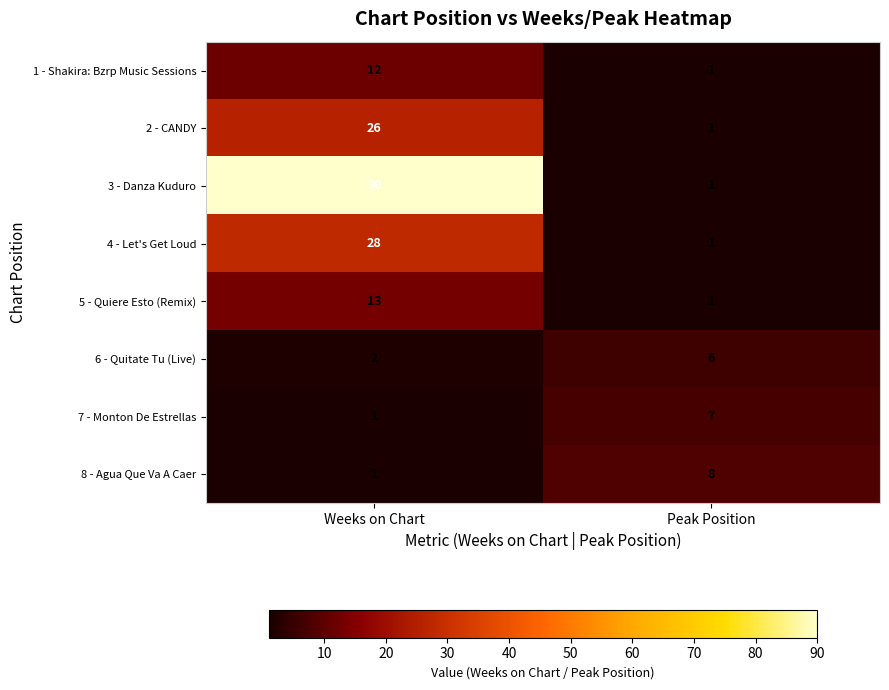

Reading left to right, what are all the values shown in this chart?

1 - Shakira: Bzrp Music Sessions: 12	1
2 - CANDY: 26	1
3 - Danza Kuduro: 90	1
4 - Let's Get Loud: 28	1
5 - Quiere Esto (Remix): 13	1
6 - Quitate Tu (Live): 2	6
7 - Monton De Estrellas: 1	7
8 - Agua Que Va A Caer: 1	8